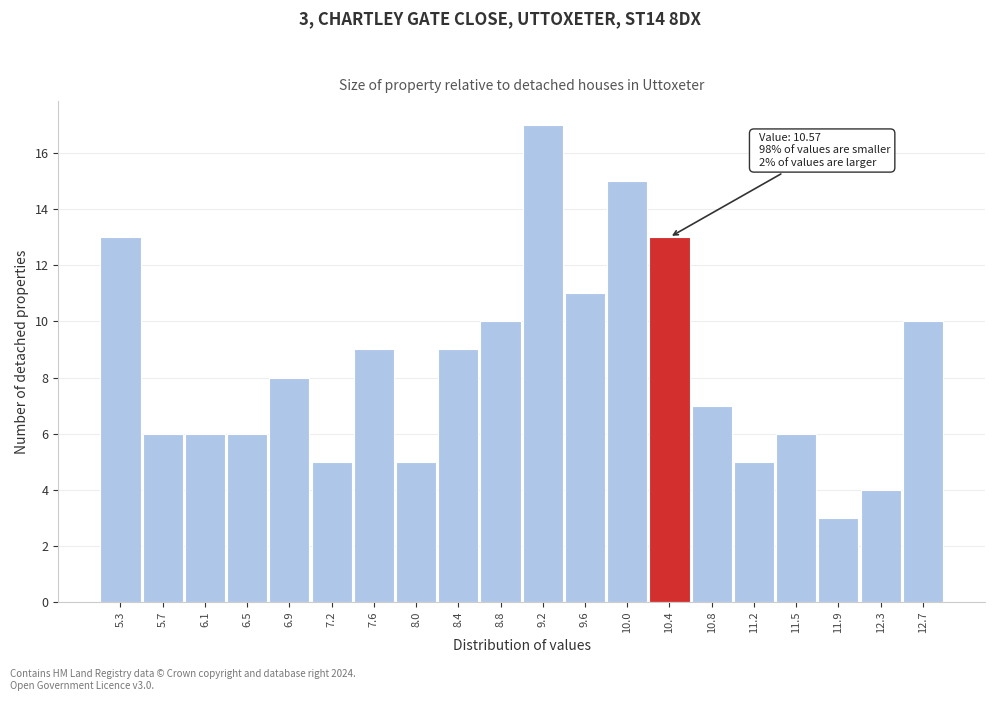

Reading left to right, list all the values displayed in this chart.

5.3=13	5.7=6	6.1=6	6.5=6	6.9=8	7.2=5	7.6=9	8.0=5	8.4=9	8.8=10	9.2=17	9.6=11	10.0=15	10.4=13	10.8=7	11.2=5	11.5=6	11.9=3	12.3=4	12.7=10